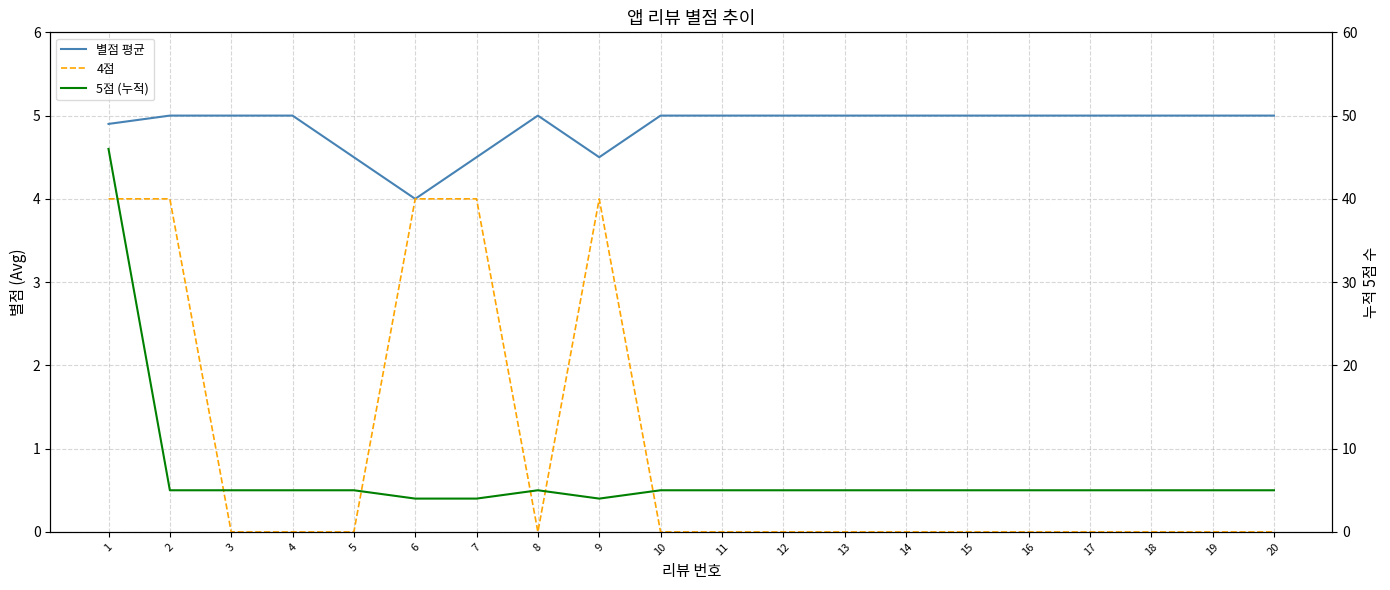

At which category is the sum across all series the highest?

1